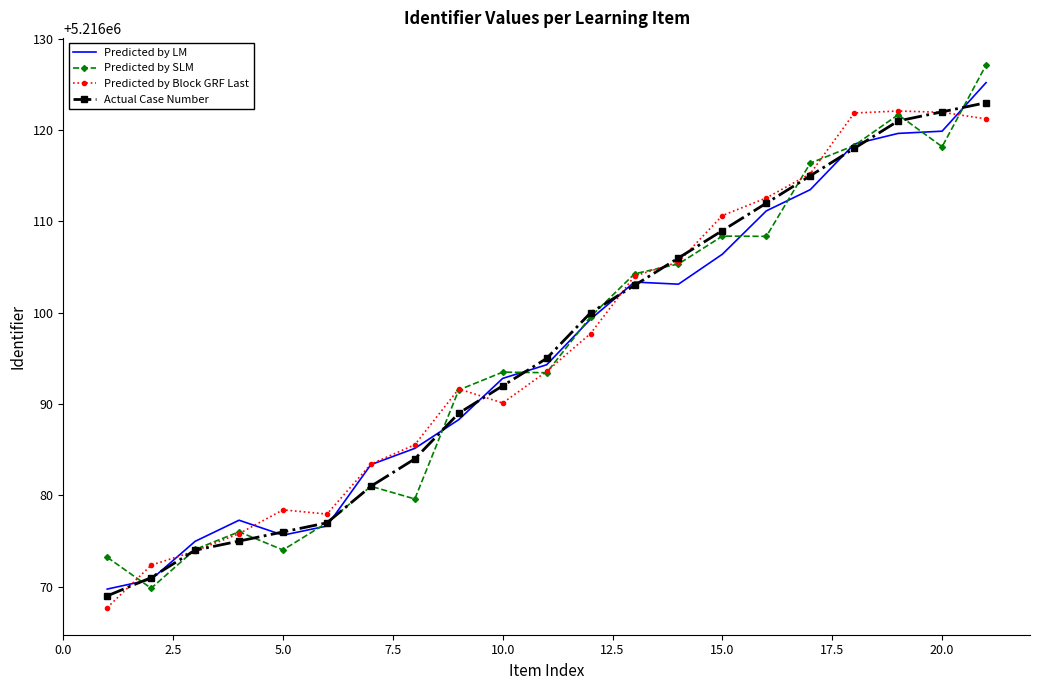

What is the maximum value for Actual Case Number?

5216123.0